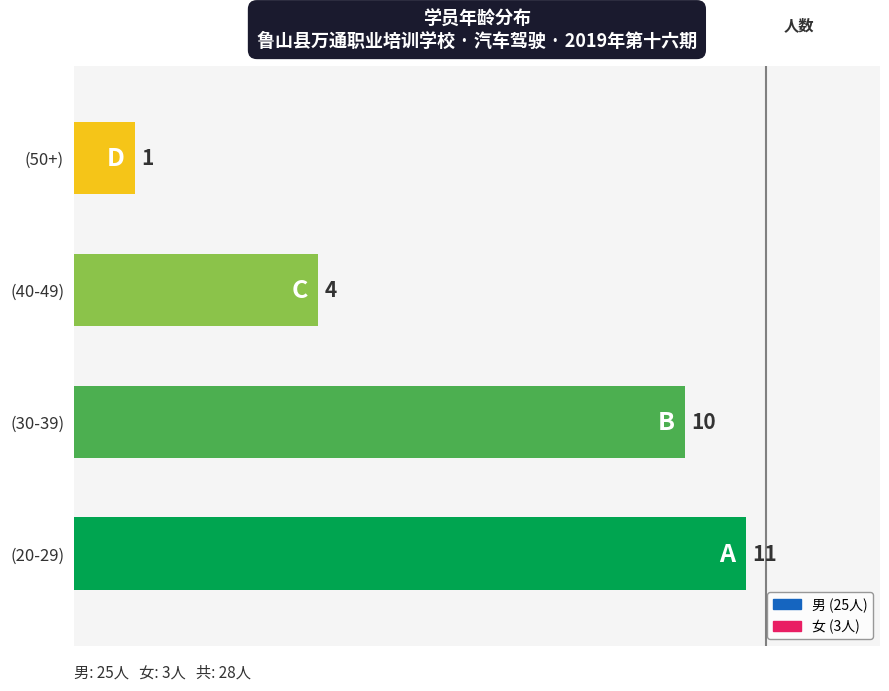

Rank the series by their maximum value, from highest to lowest.

男, 女